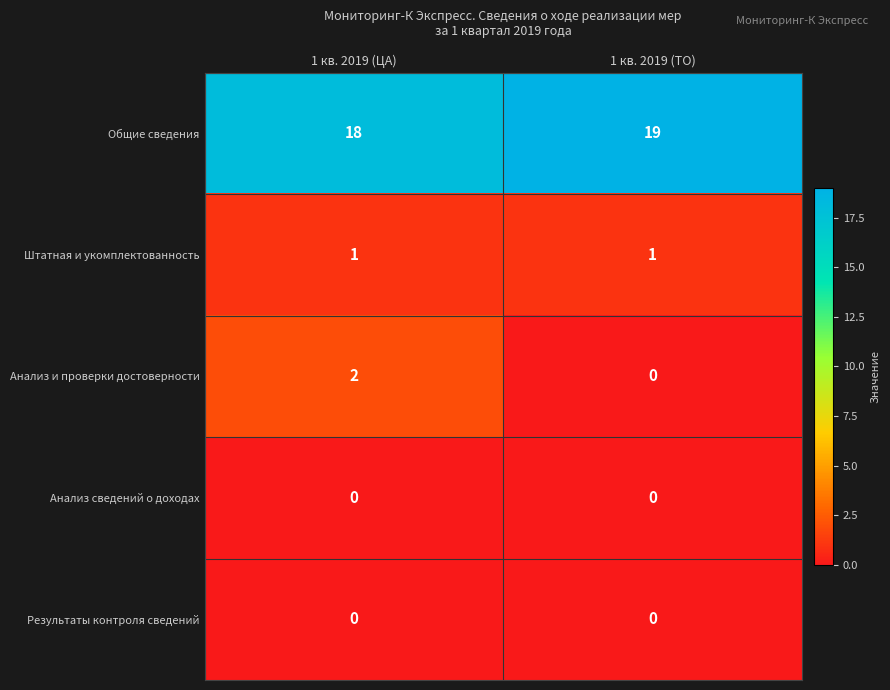

Which series has the largest total across all categories?

Общие сведения